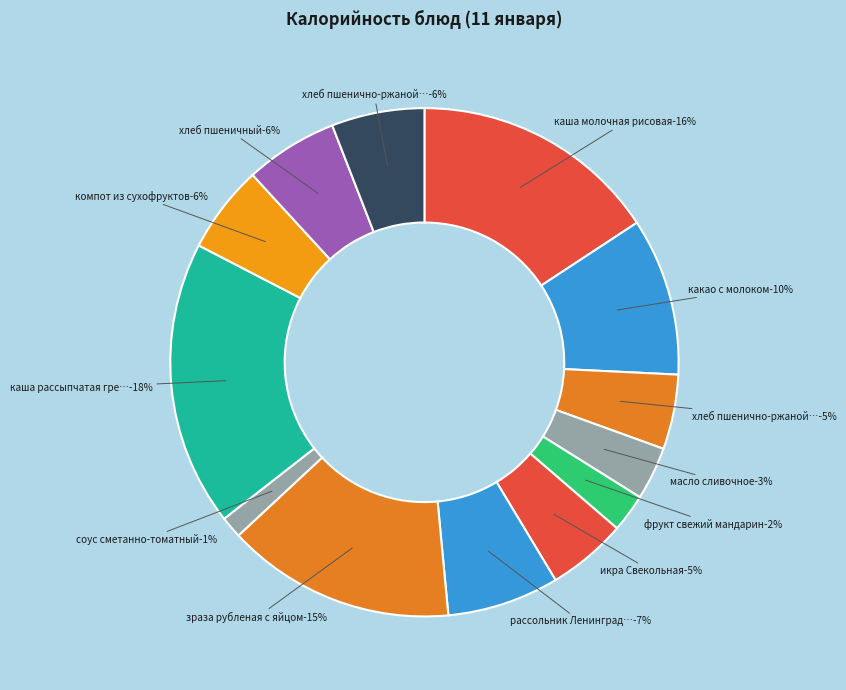

To the nearest percent, what portion does икра Свекольная represent?

5%